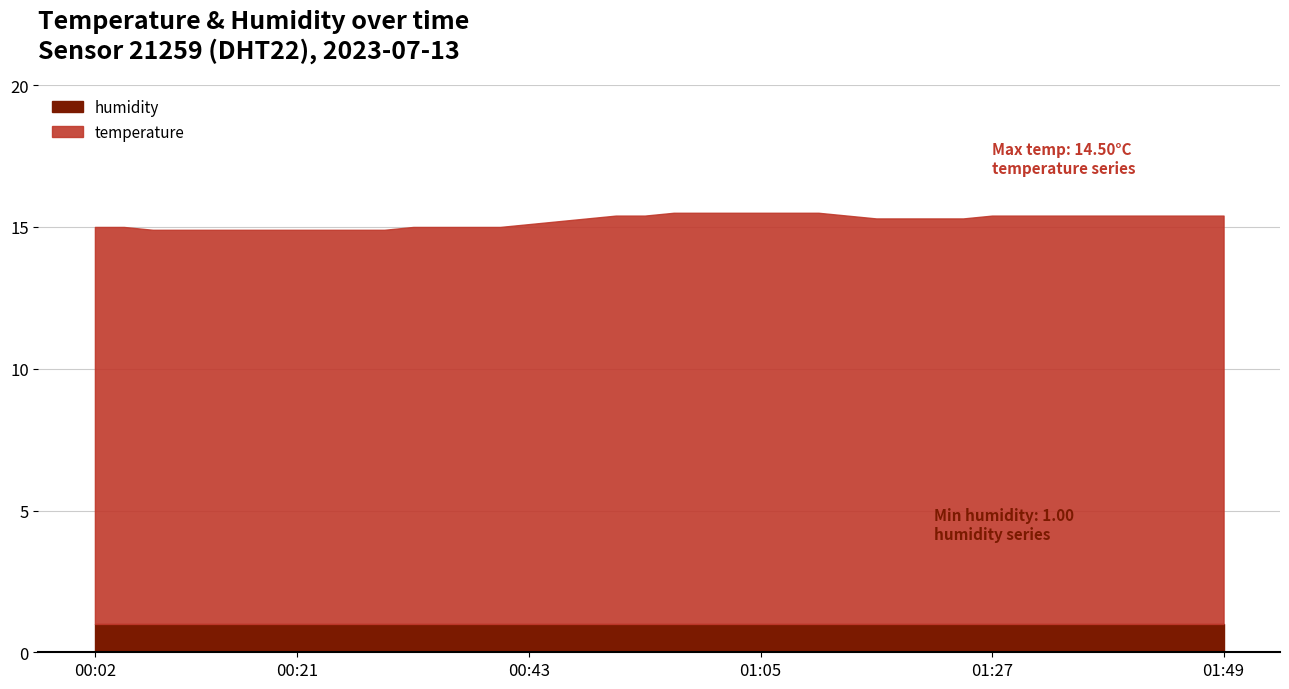

What is the value of the humidity point at the 34th from the left?

1.0